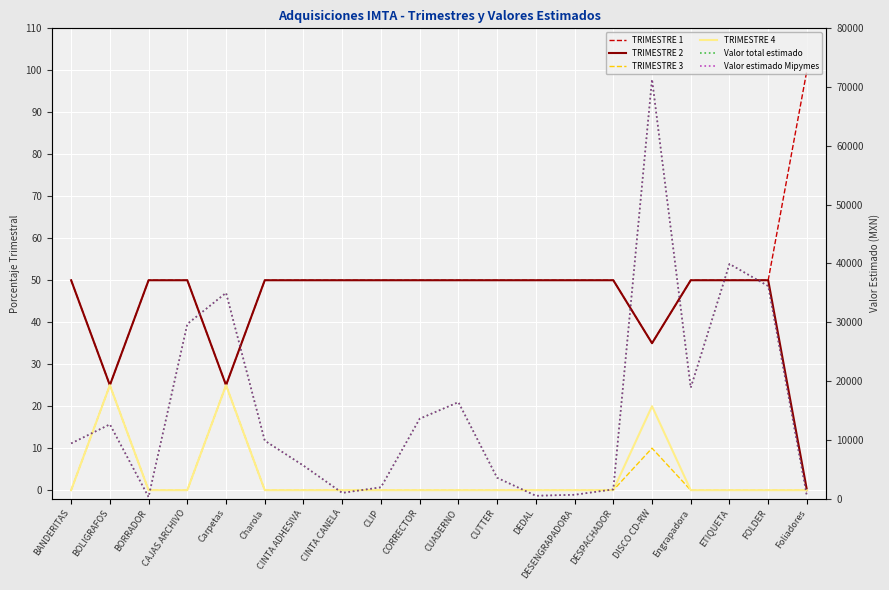

In TRIMESTRE 3, how many points are higher than both neighbors (excluding endpoints)?

3